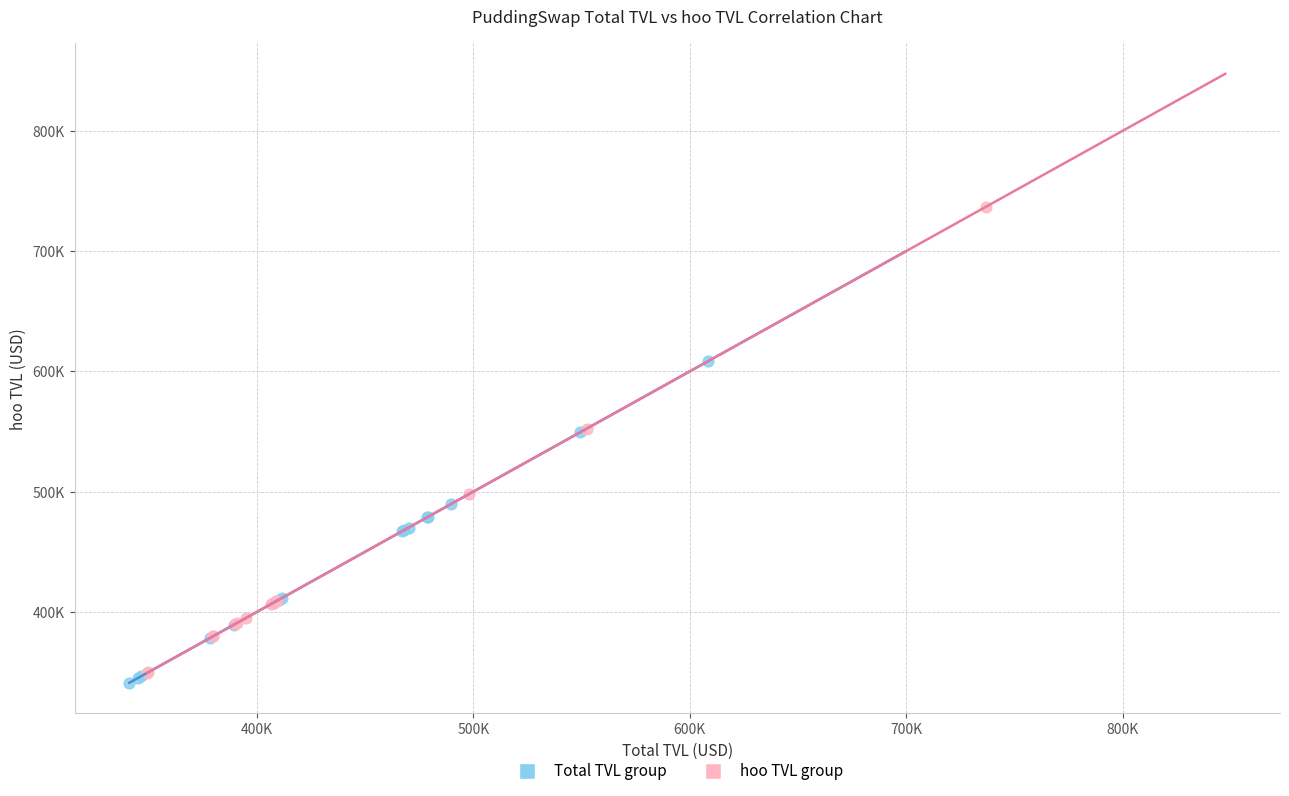

Which series reaches the minimum Y coordinate?

Total TVL group